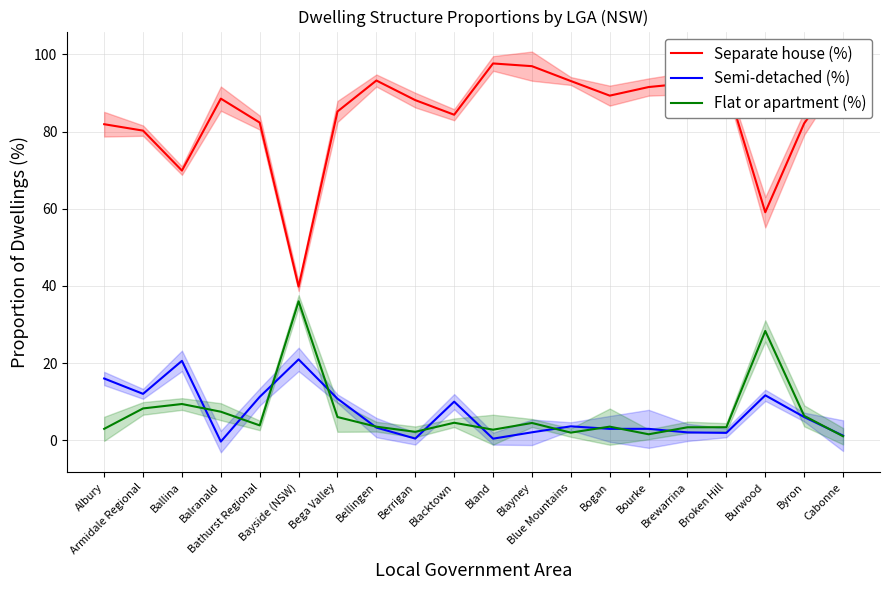

At how many categories does at least one series exceed 76?

17